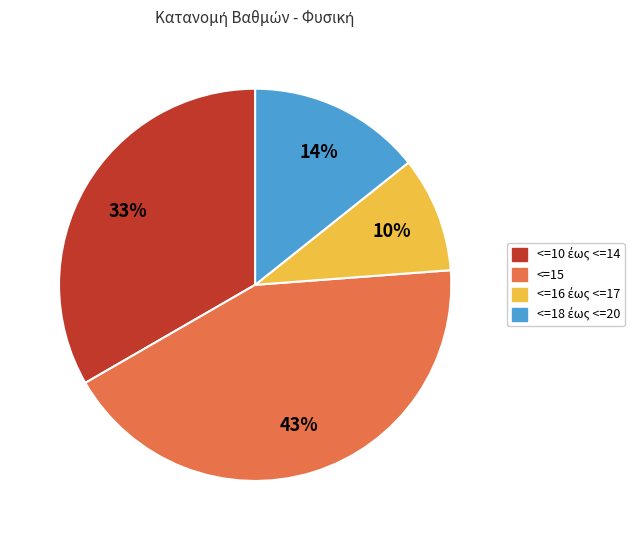

To the nearest percent, what is the average slice percentage?

25%